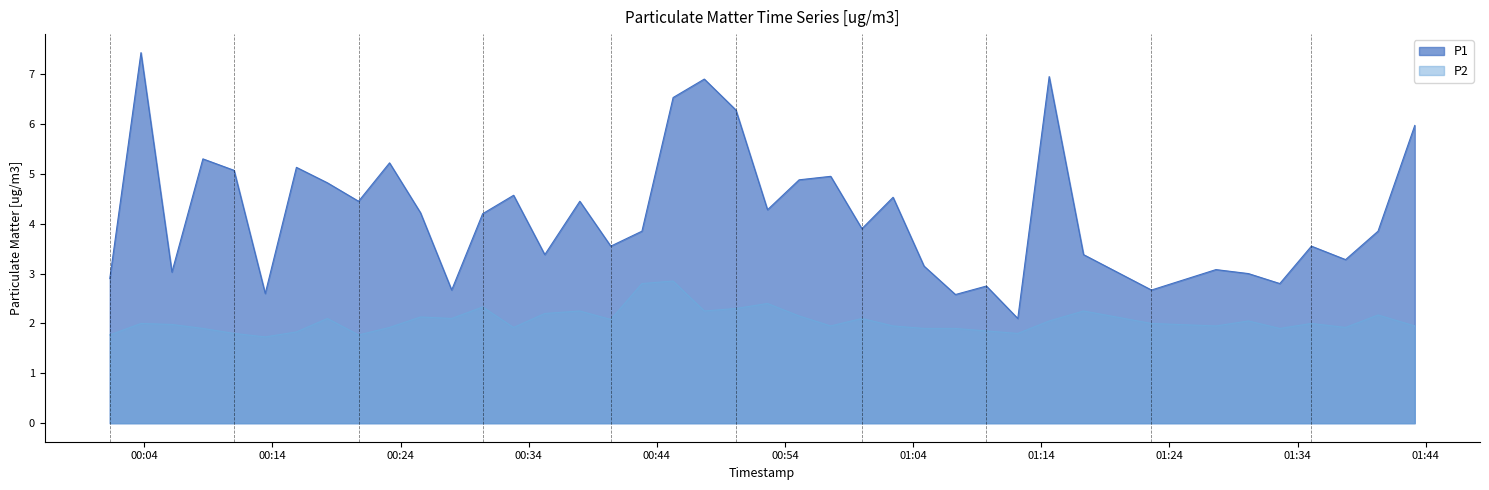

What is the difference between the maximum and minimum values in the P2 series?

1.1